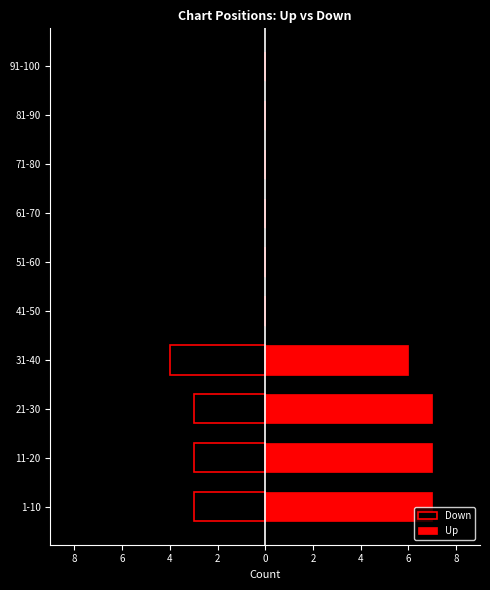

Which series has the widest spread of values?

Up